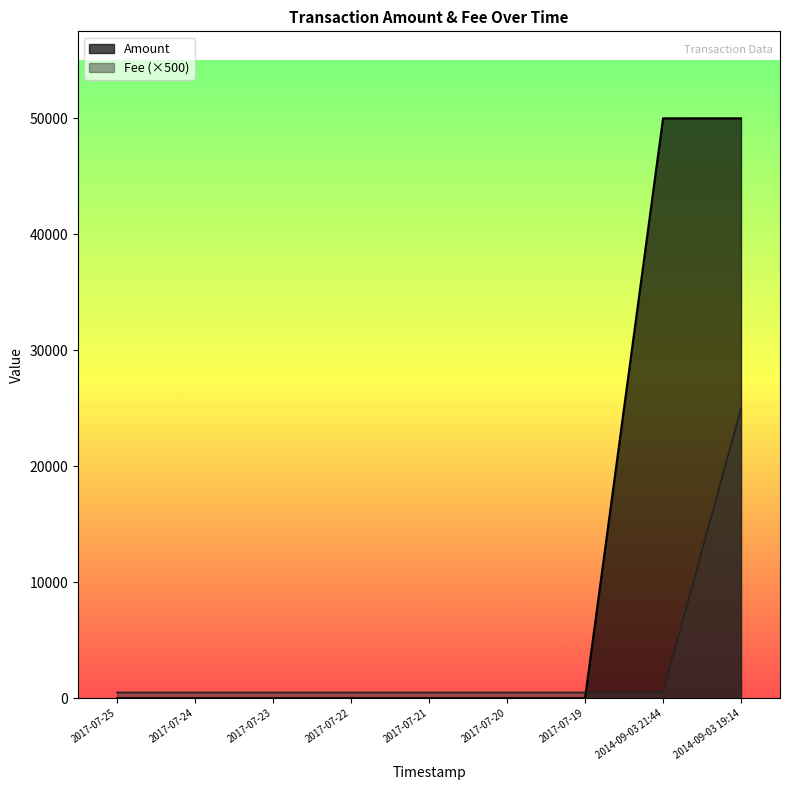

What is the total value across all series at 2014-09-03 21:44?

50499